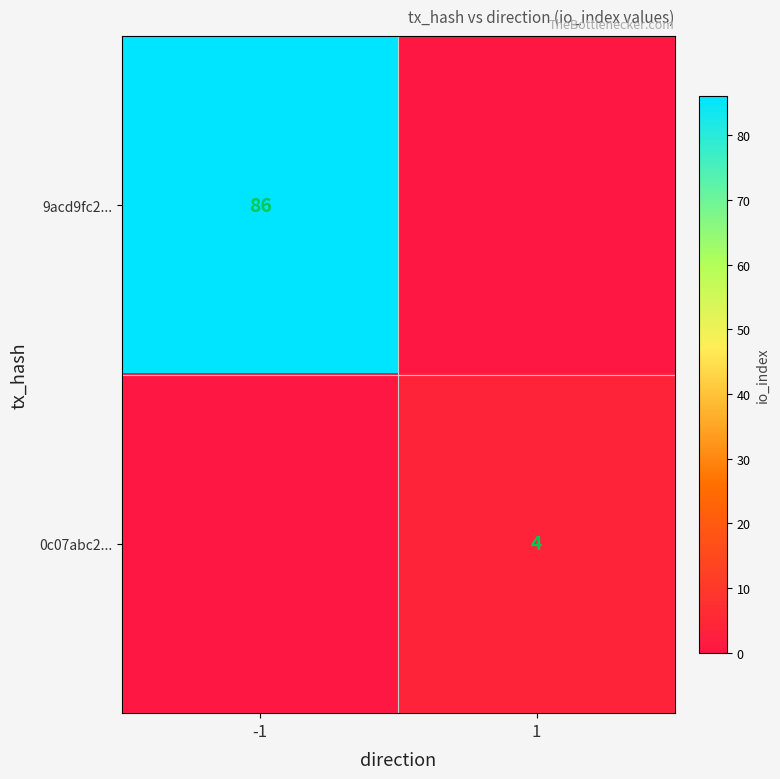

True or false: 0c07abc2... has a value of 1 at 1.

False